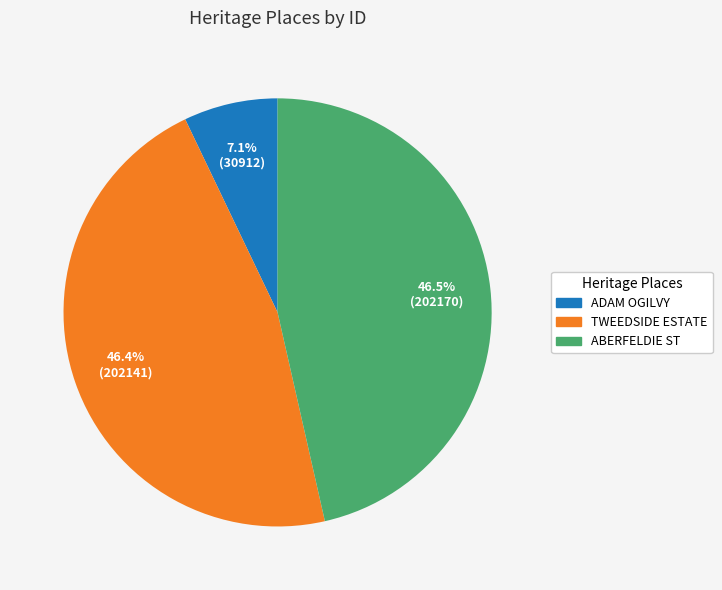

Is there a majority slice in this chart?

No